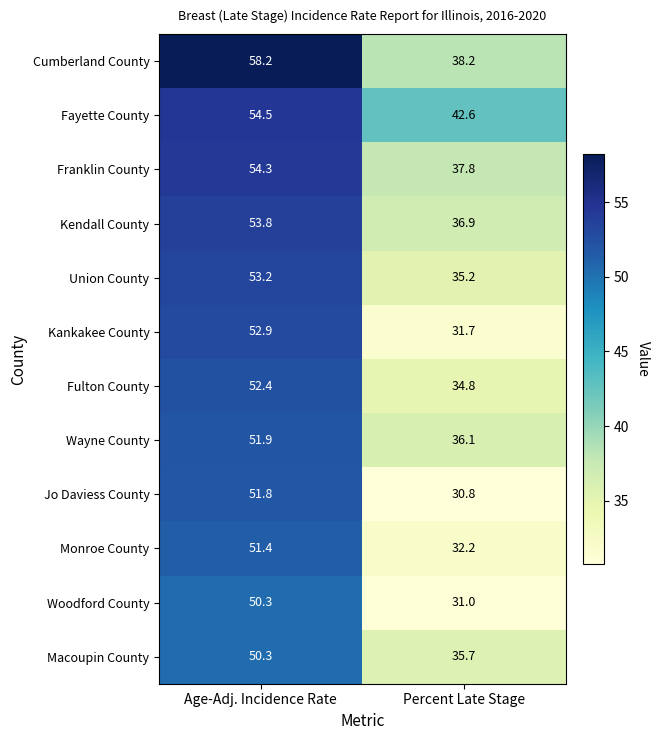

What is the difference between the highest and lowest values at Age-Adj. Incidence Rate?

7.9